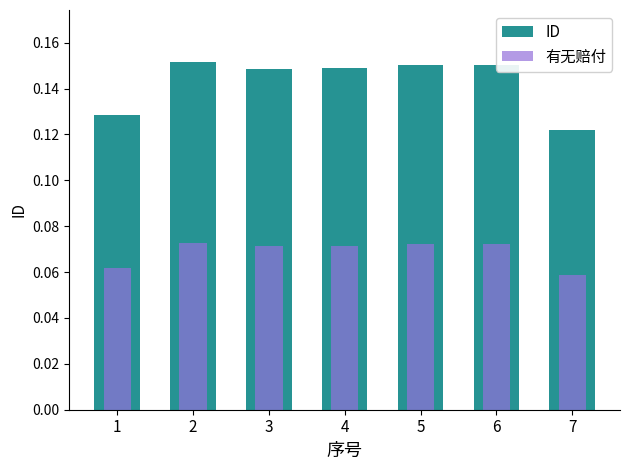

Reading left to right, list all the values displayed in this chart.

ID: 0.1	0.2	0.1	0.1	0.2	0.2	0.1
有无赔付: 0.1	0.1	0.1	0.1	0.1	0.1	0.1